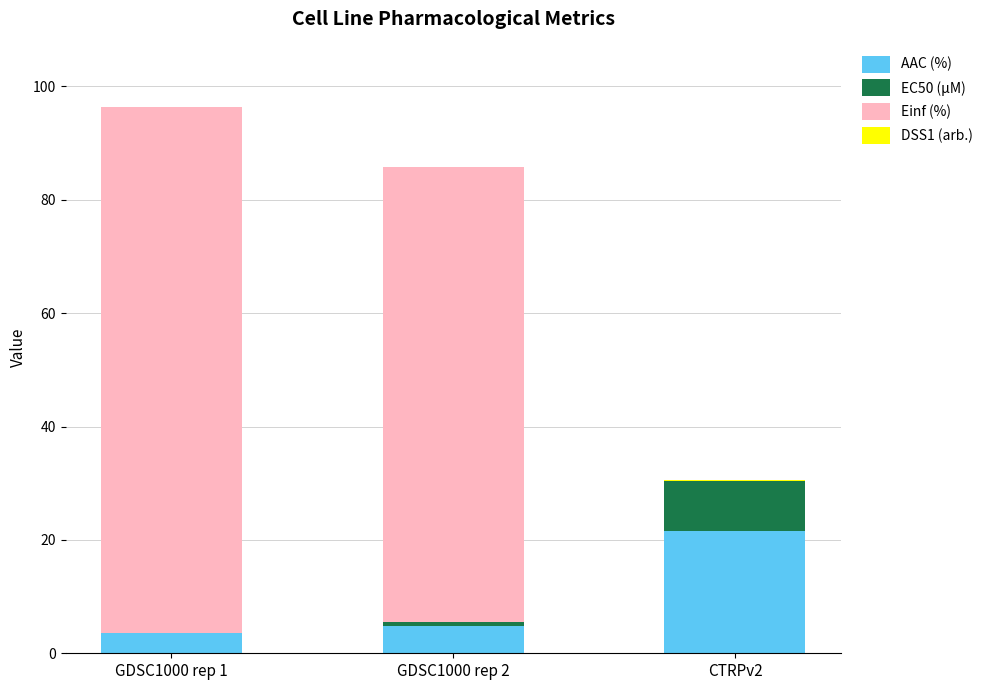

What is the highest value of the AAC (%) series?

21.5